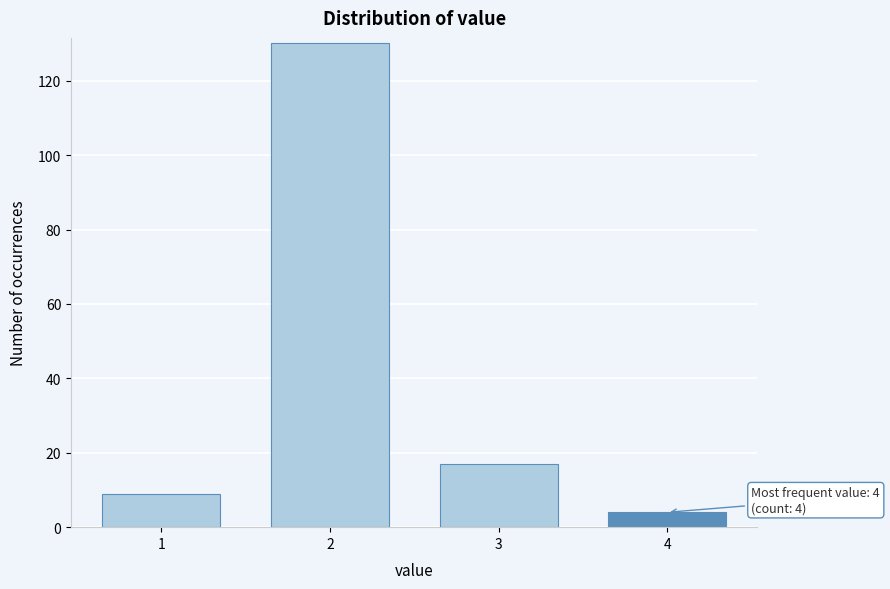

Reading left to right, transcribe all the data shown in this chart.

1=9	2=130	3=17	4=4